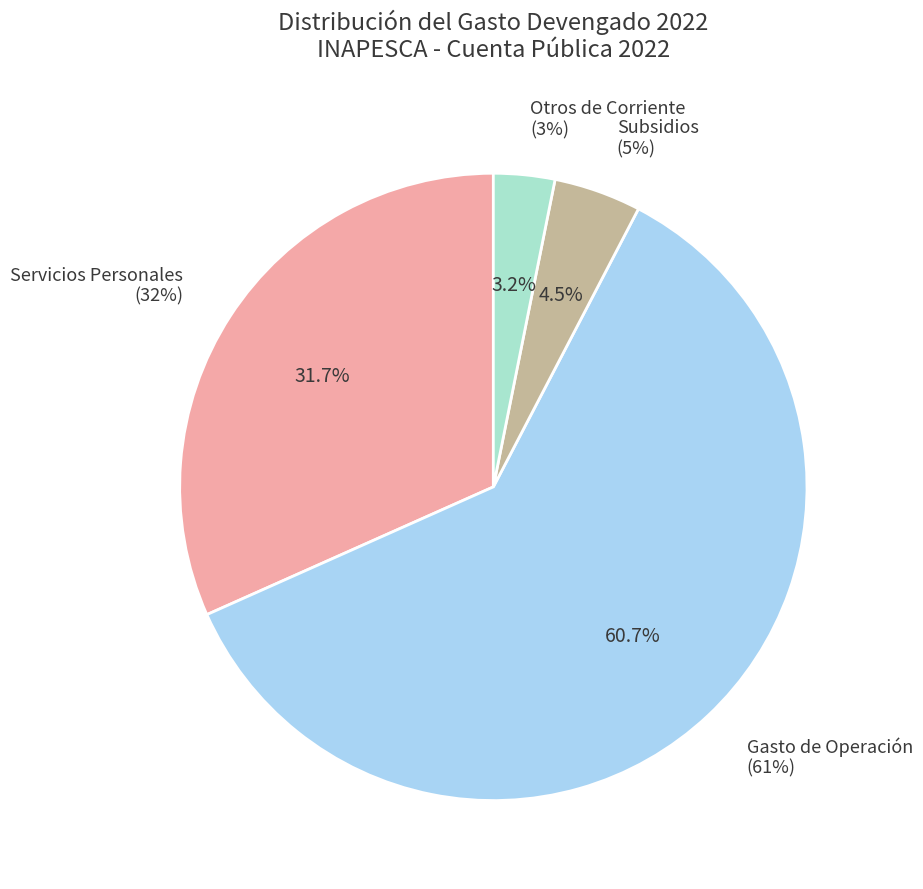

Count the number of slices in the pie.

4